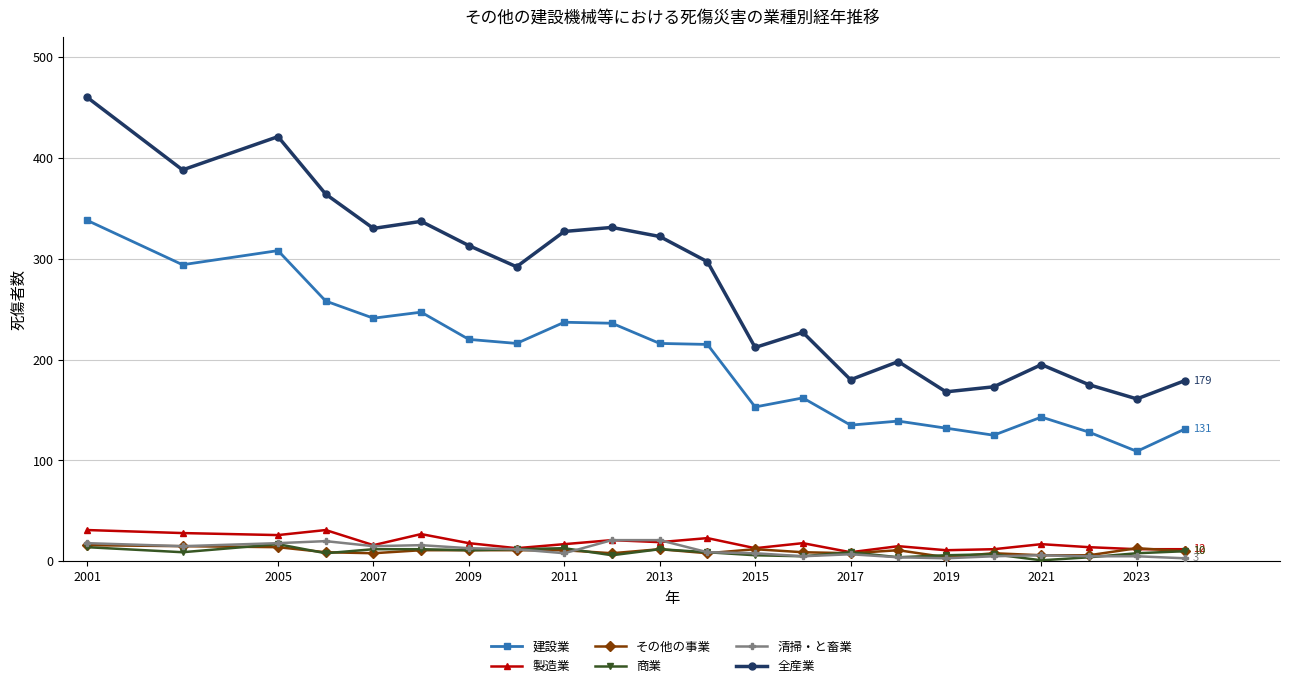

How many series are shown in this chart?

6